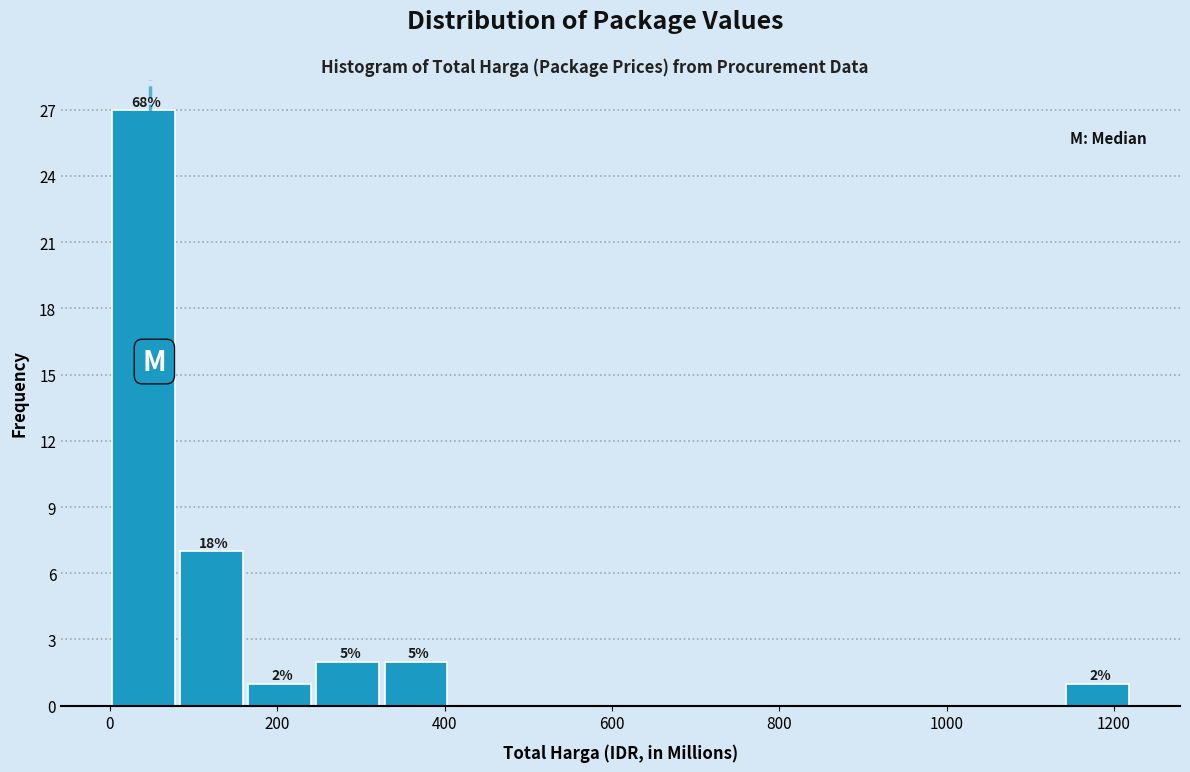

Over which range of the x-axis is the bar tallest?

0 to 80